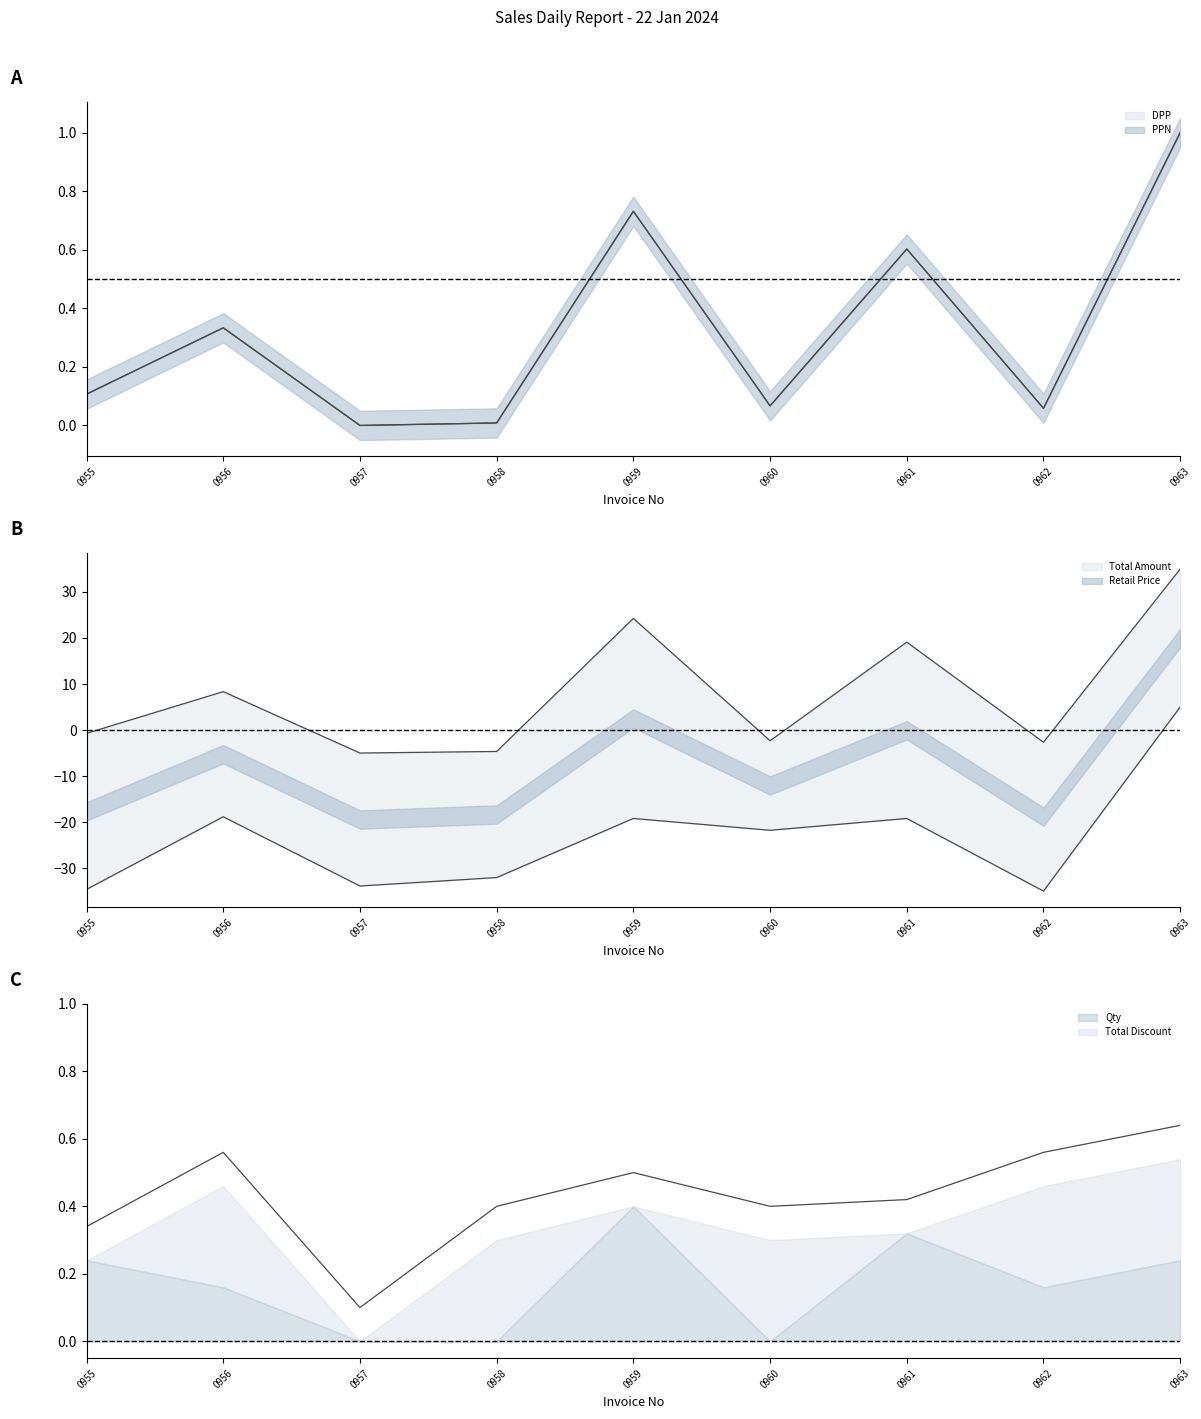

In Retail Price, how many points are higher than both neighbors (excluding endpoints)?

3